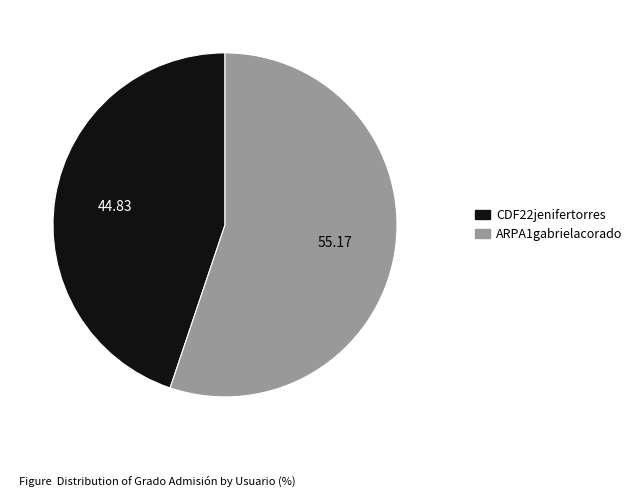

Between ARPA1gabrielacorado and CDF22jenifertorres, which is larger?

ARPA1gabrielacorado